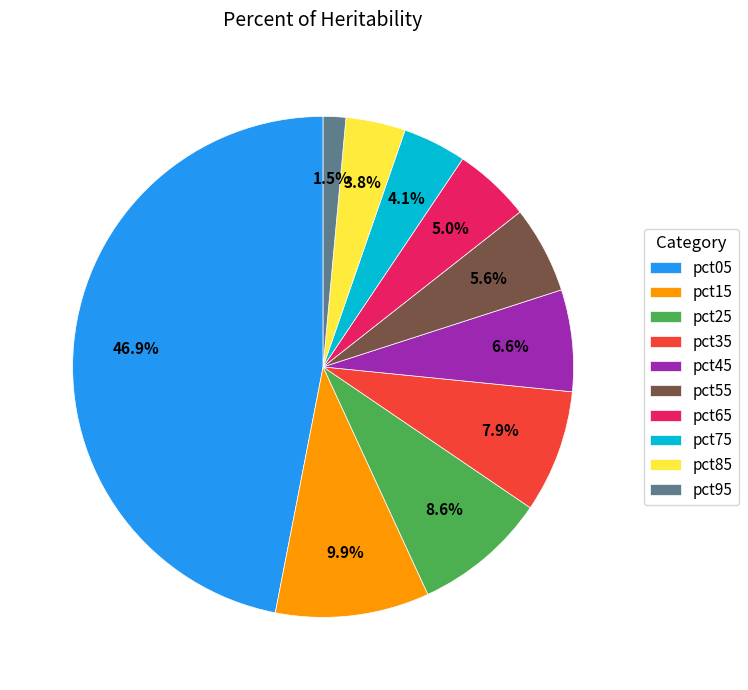

How much of the chart is everything except pct45?

93.4%